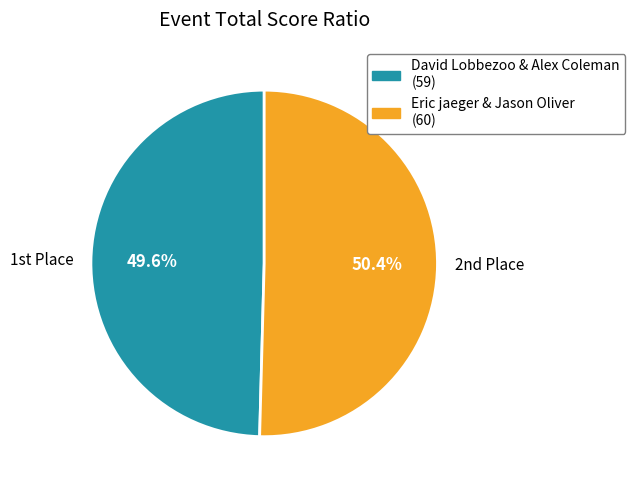

Is there a majority slice in this chart?

Yes